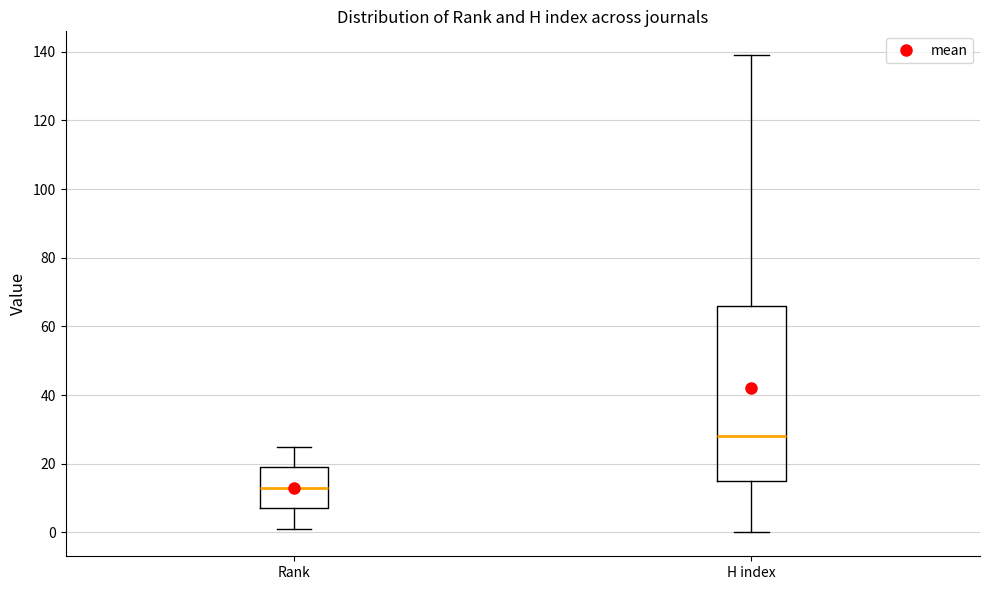

Where is the upper edge of the box for Rank on the y-axis? The values are not printed on the chart, so give them approximately, as read against the axis.

20